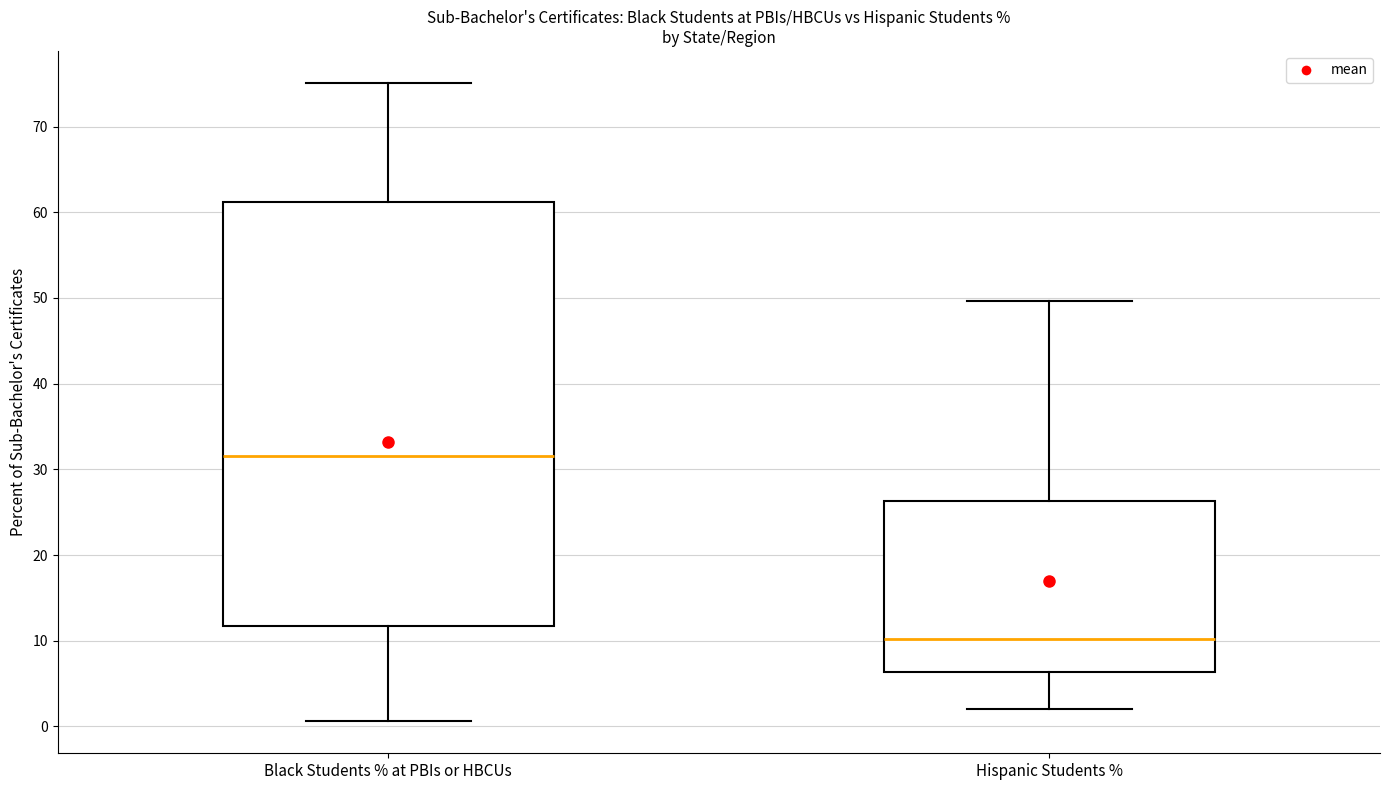

Where is the upper edge of the box for Hispanic Students % on the y-axis? The values are not printed on the chart, so give them approximately, as read against the axis.

26